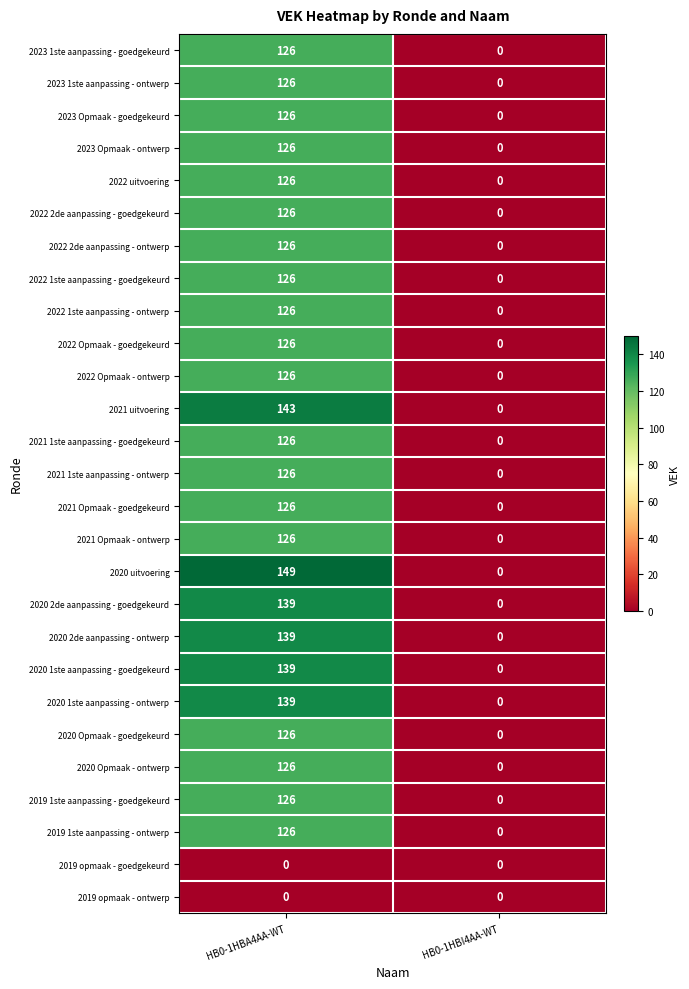

Which series changed the most between HB0-1HBA4AA-WT and HB0-1HBI4AA-WT?

2020 uitvoering